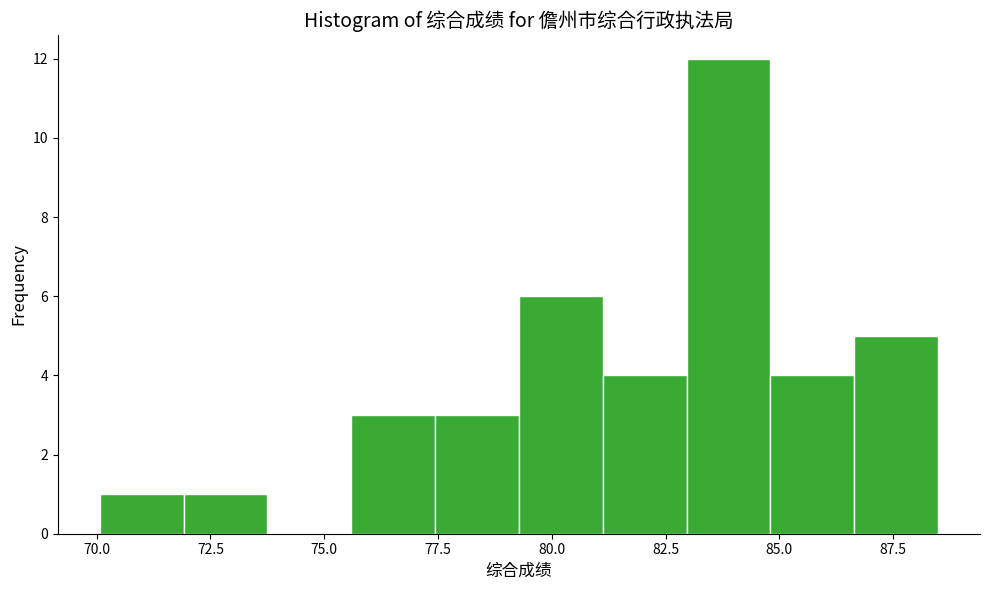

Around what value on the x-axis is the tallest bar? Give the approximate position of its centre, as read against the axis.

84.0